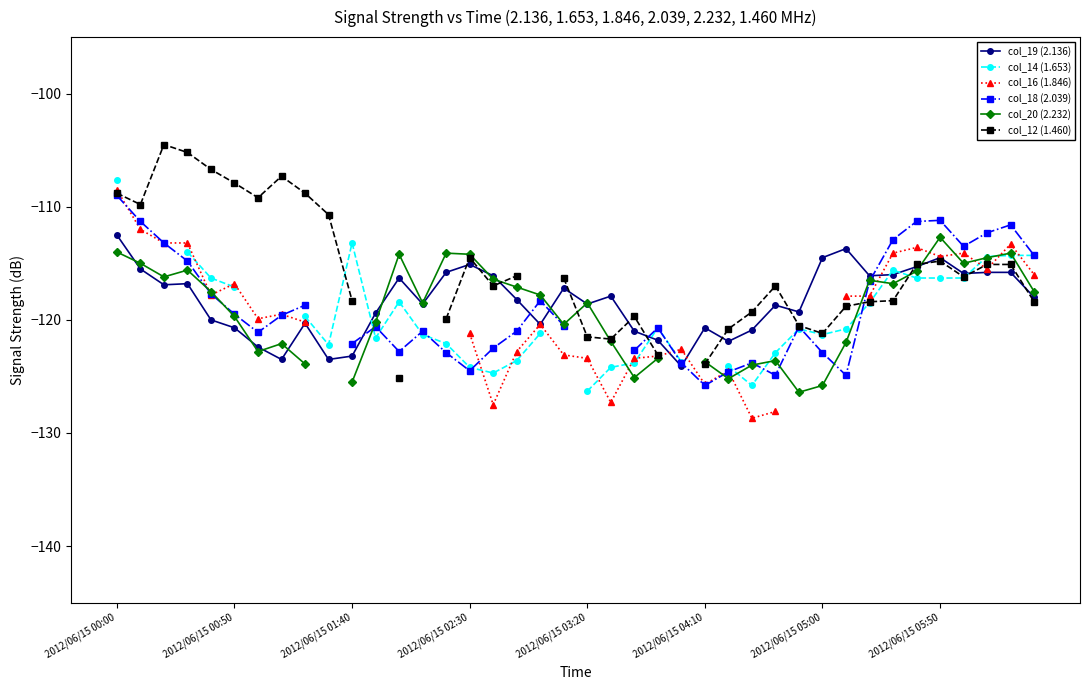

What is the minimum value for col_19 (2.136)?

-124.1